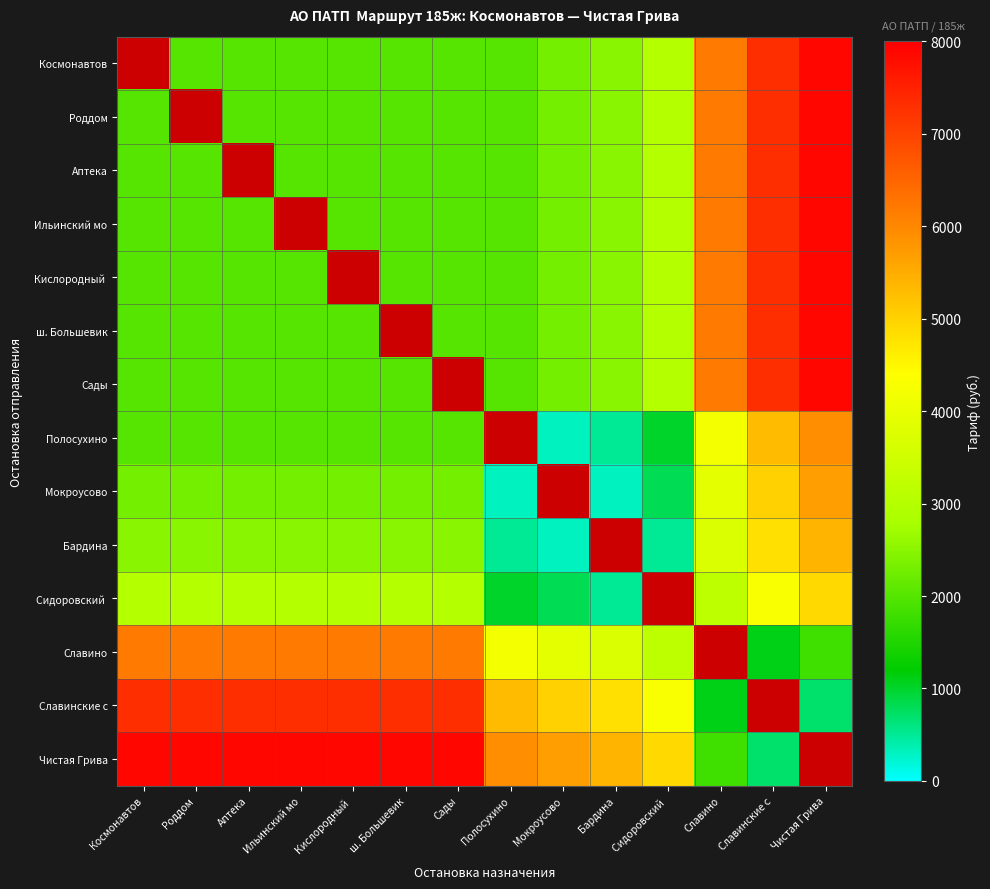

What is the difference between the maximum and minimum values in the Славино series?

5100.0